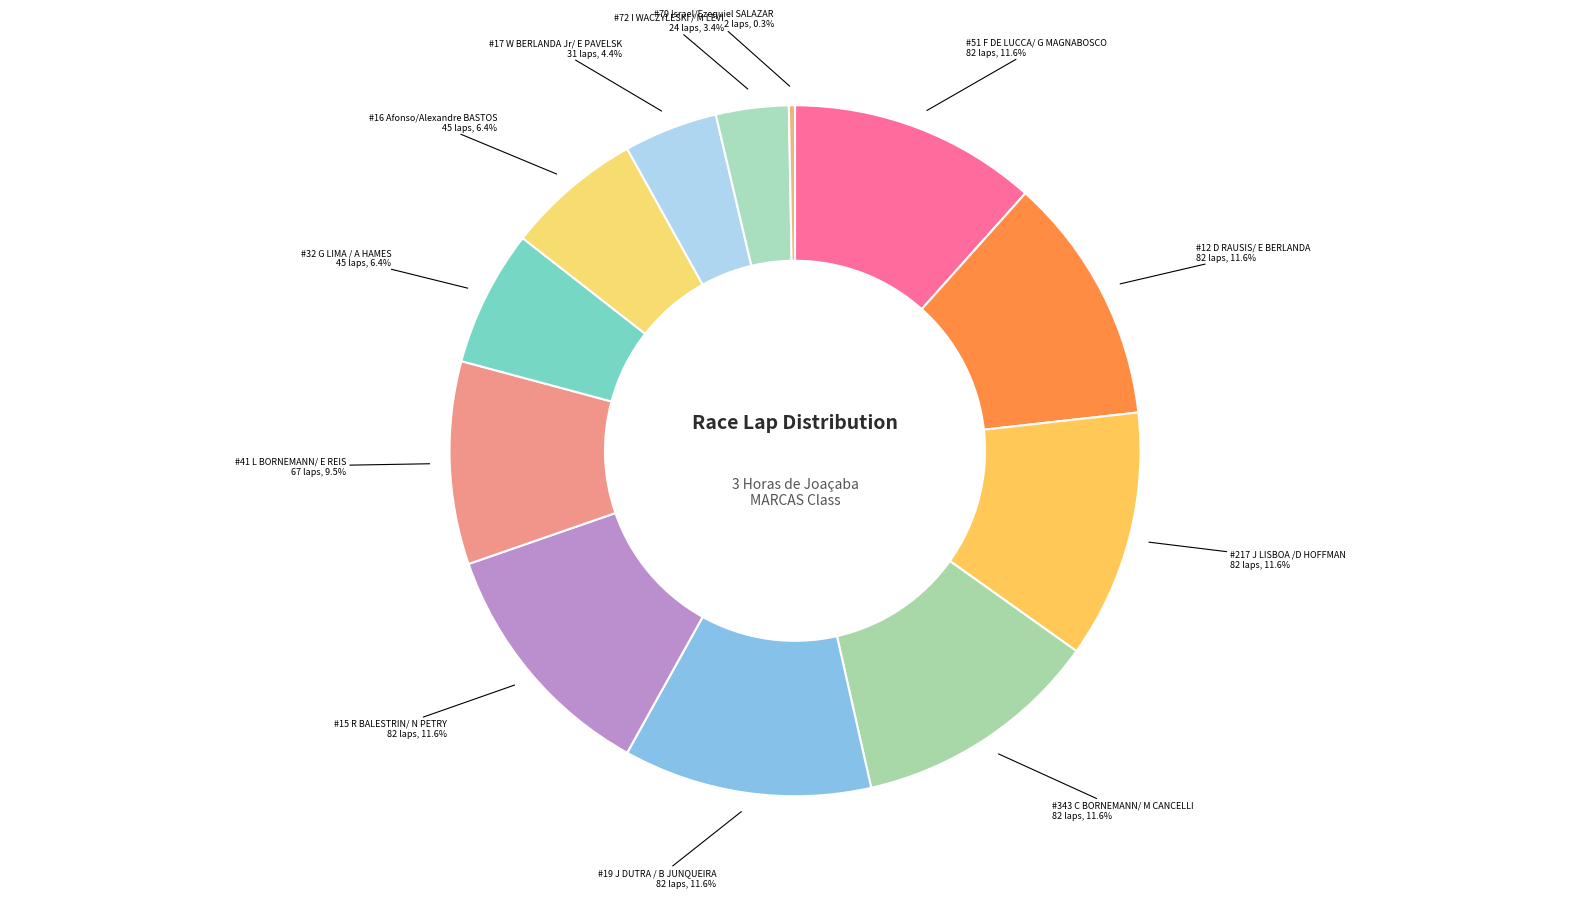

Which slice is the smallest?

Israel/Ezequiel SALAZAR